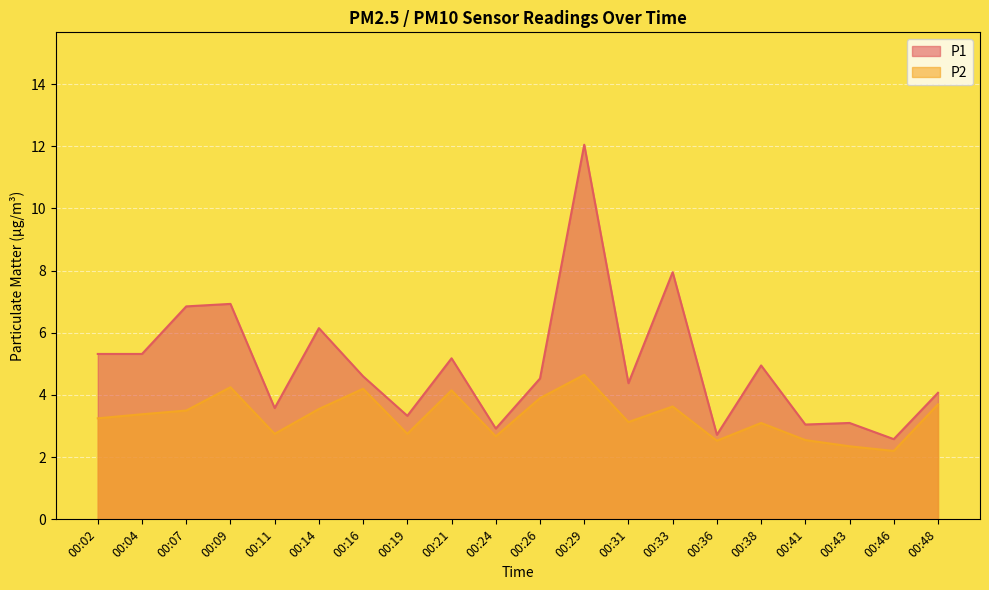

Which series has the widest spread of values?

P1